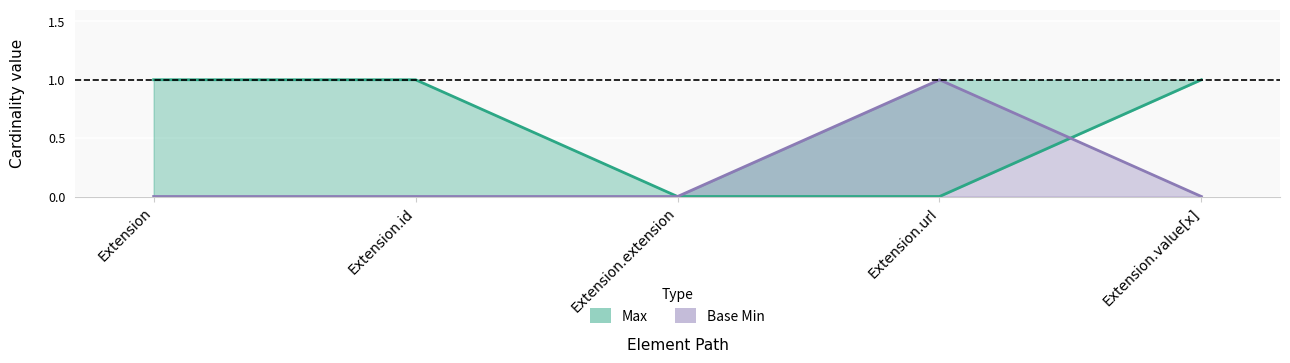

Rank the series by their average value, from highest to lowest.

Max, Base Min